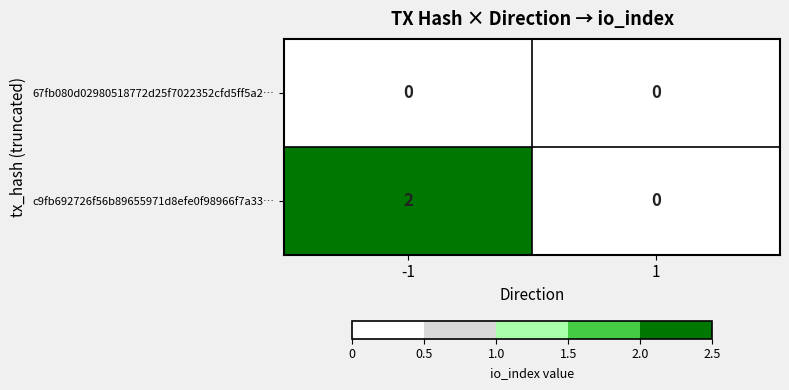

Which series has the widest spread of values?

c9fb692726f56b89655971d8efe0f98966f7a33…